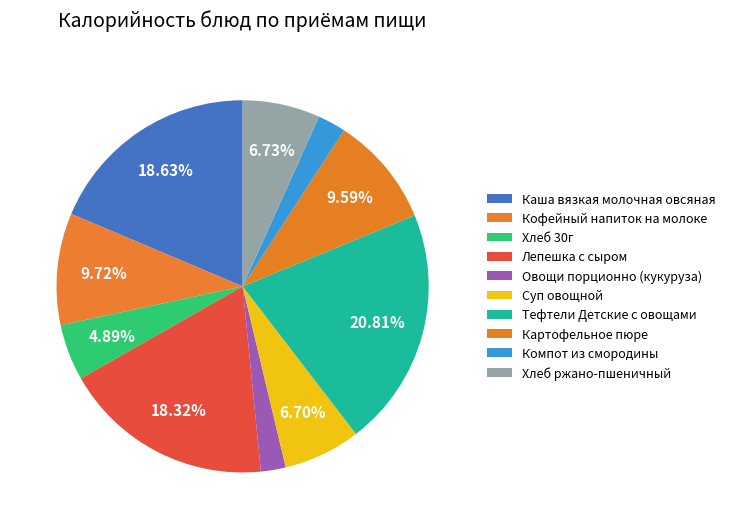

What is the smallest slice in the pie chart?

Овощи порционно (кукуруза)